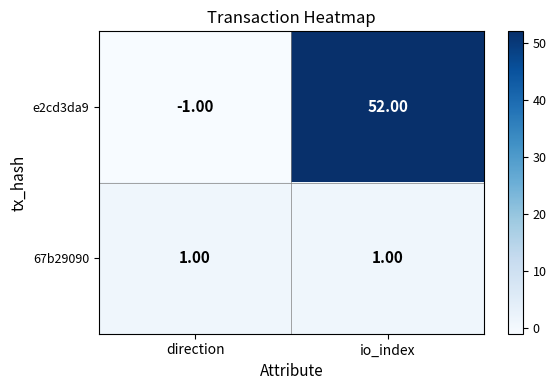

What is the difference between the highest and lowest values at io_index?

51